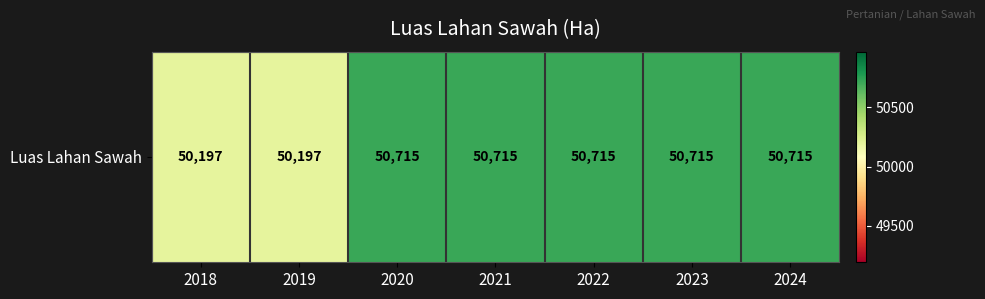

Reading left to right, extract all data points from this chart.

50197	50197	50715	50715	50715	50715	50715